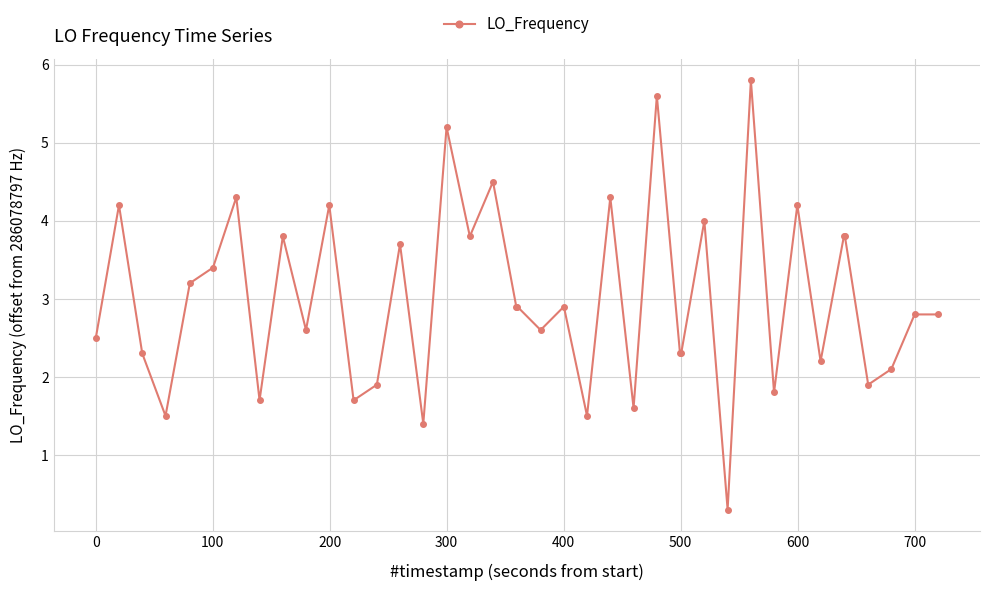

How many lines are shown in the chart?

1